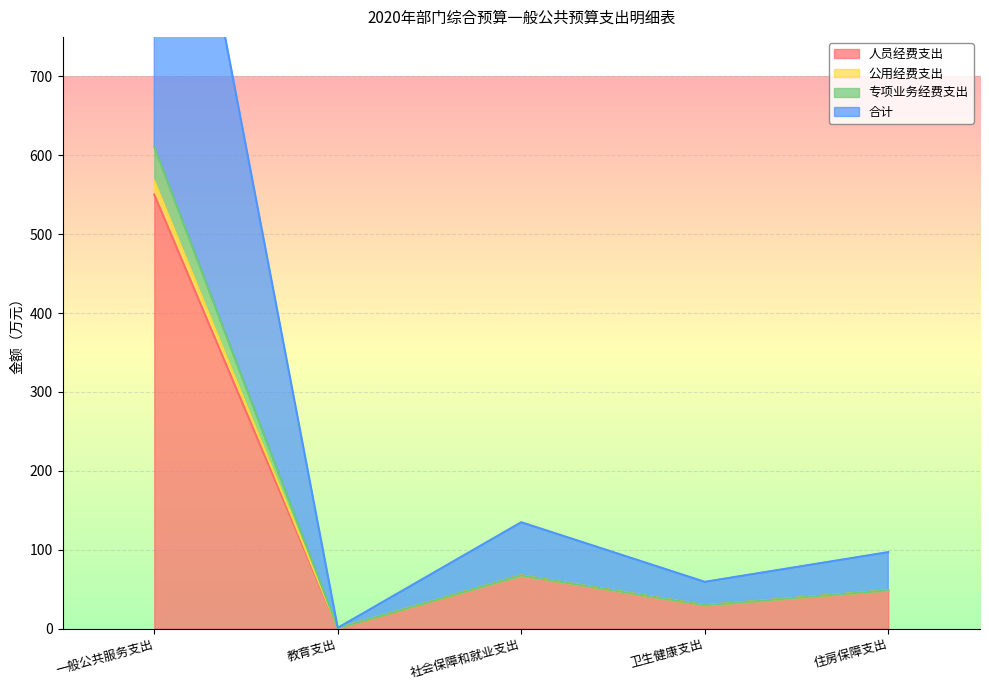

In 公用经费支出, how many points are lower than both neighbors (excluding endpoints)?

2